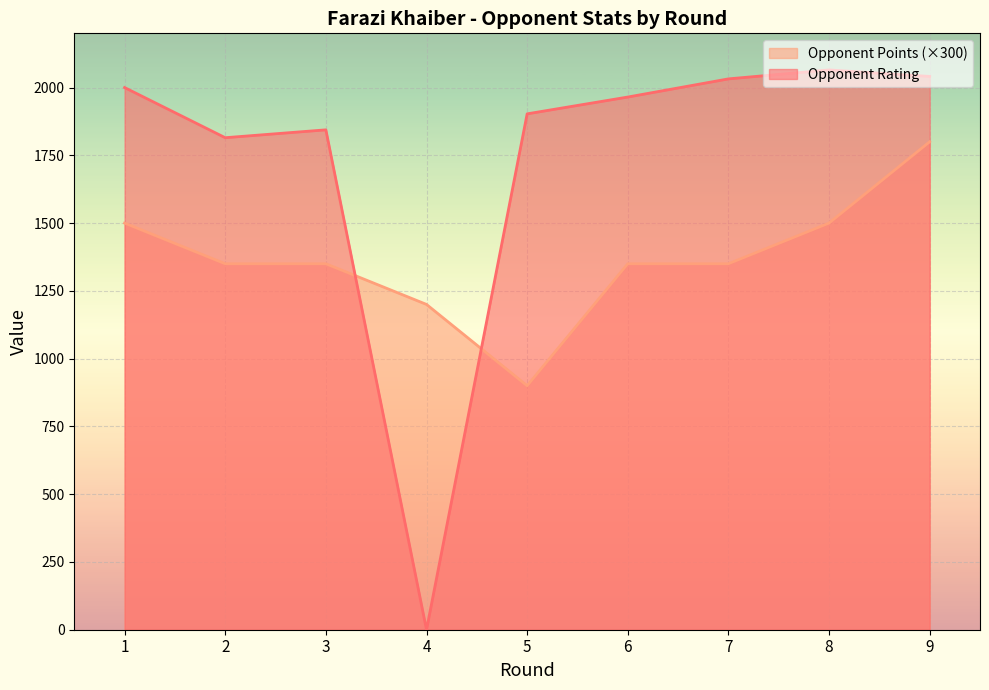

Rank the series by their maximum value, from highest to lowest.

Opponent Rating, Opponent Points (×300)